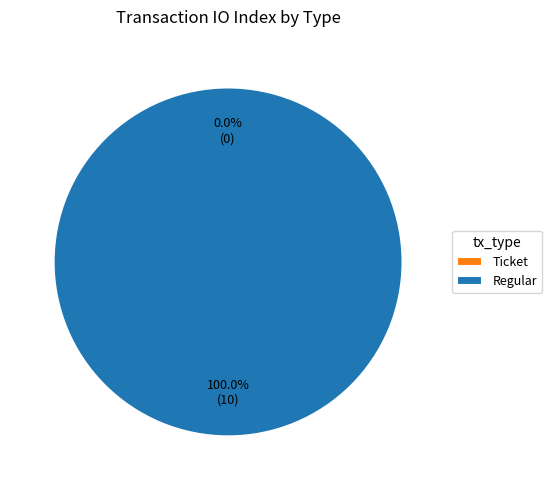

The Ticket slice represents 10% of the pie. True or false?

False